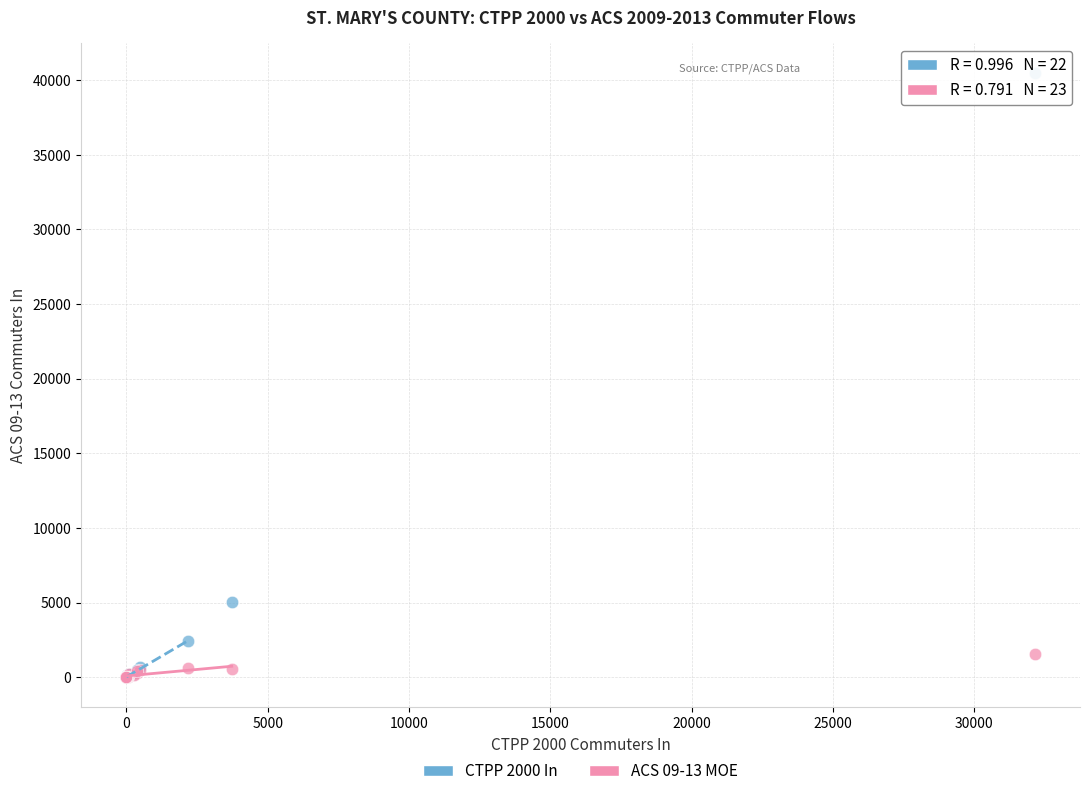

Across all series, what Y value is closest to 20229?

5012.0